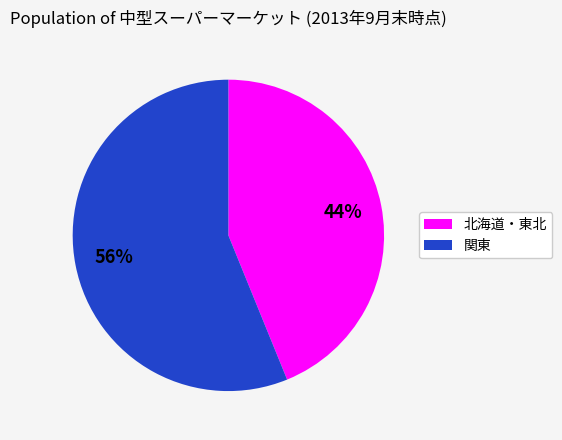

Is there any slice that represents more than half of the pie?

Yes